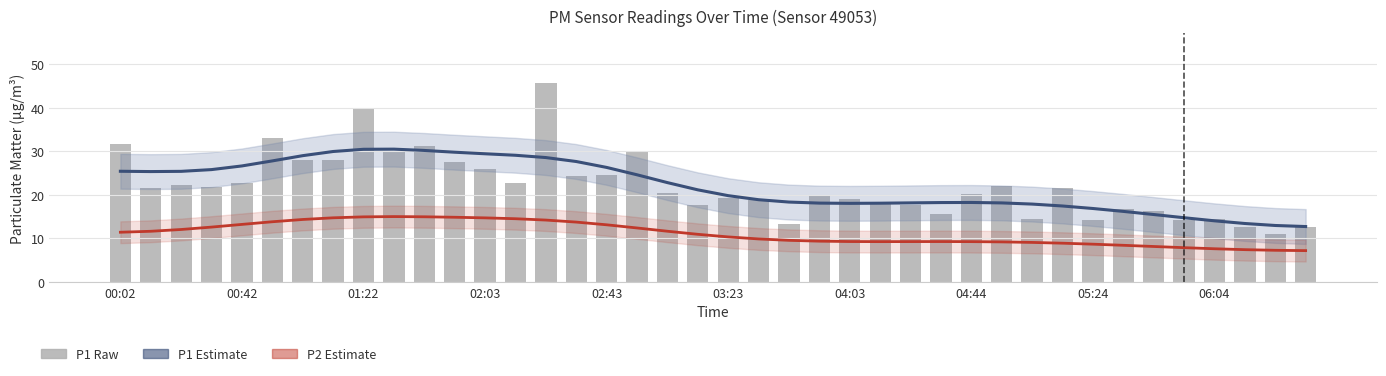

Which series has the largest total across all categories?

P1 (raw)